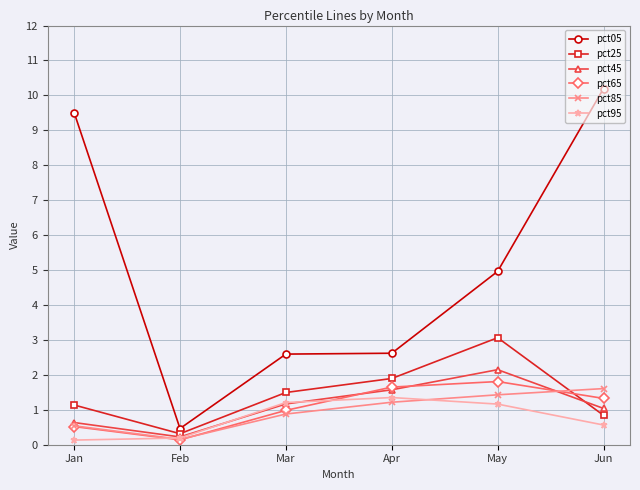

True or false: pct85 and pct95 cross at least once.

True